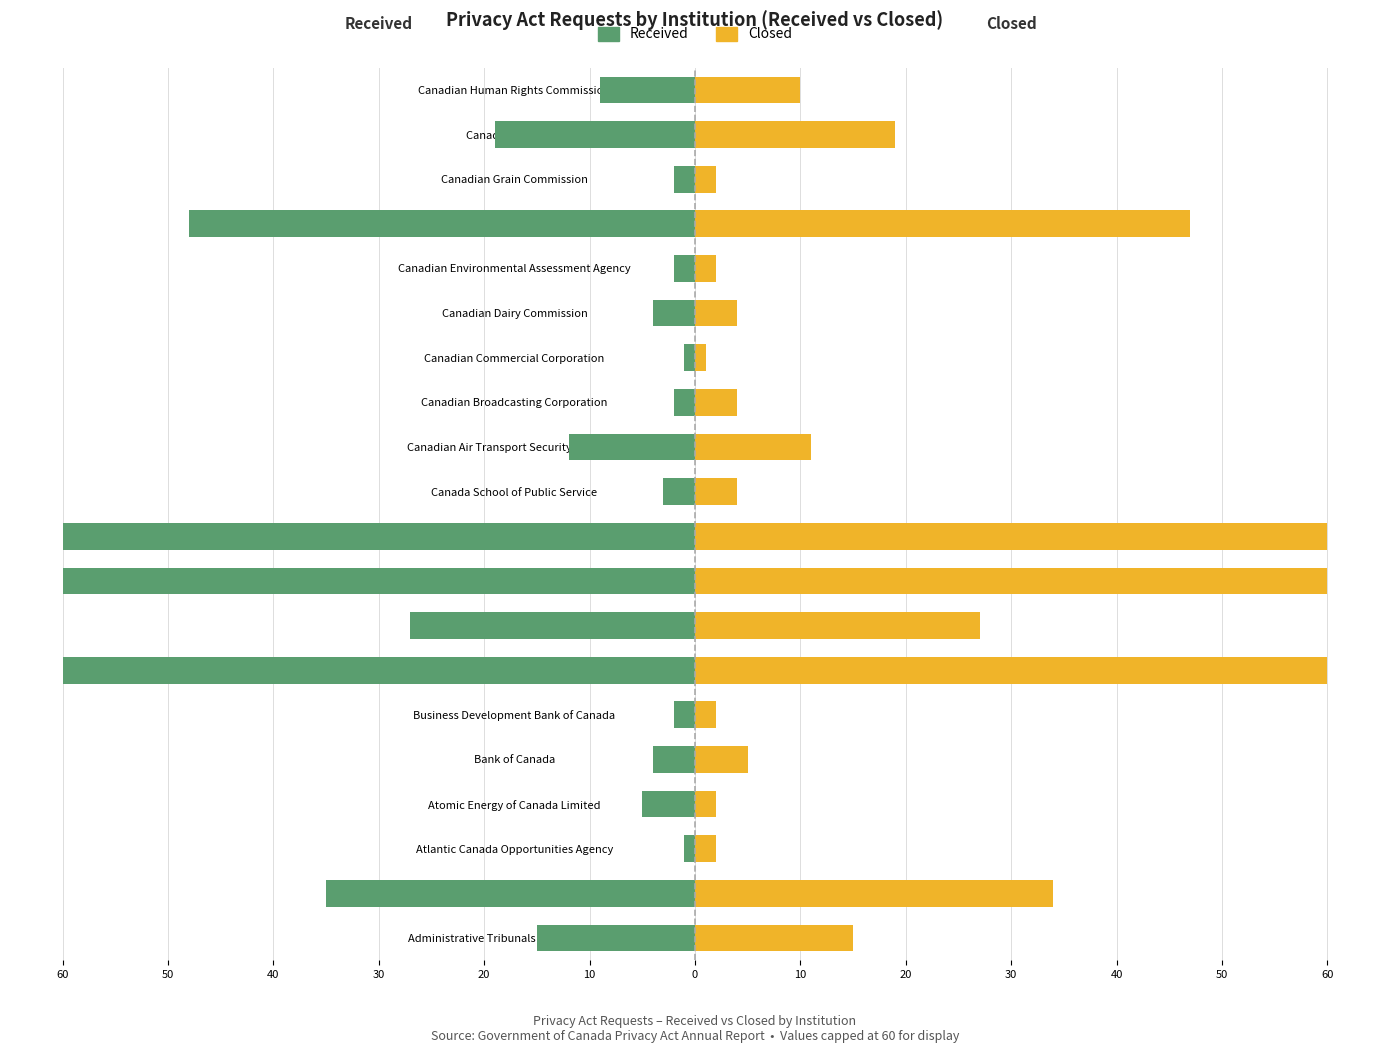

The Closed series shows 60 at Canada Border Services Agency. True or false?

True